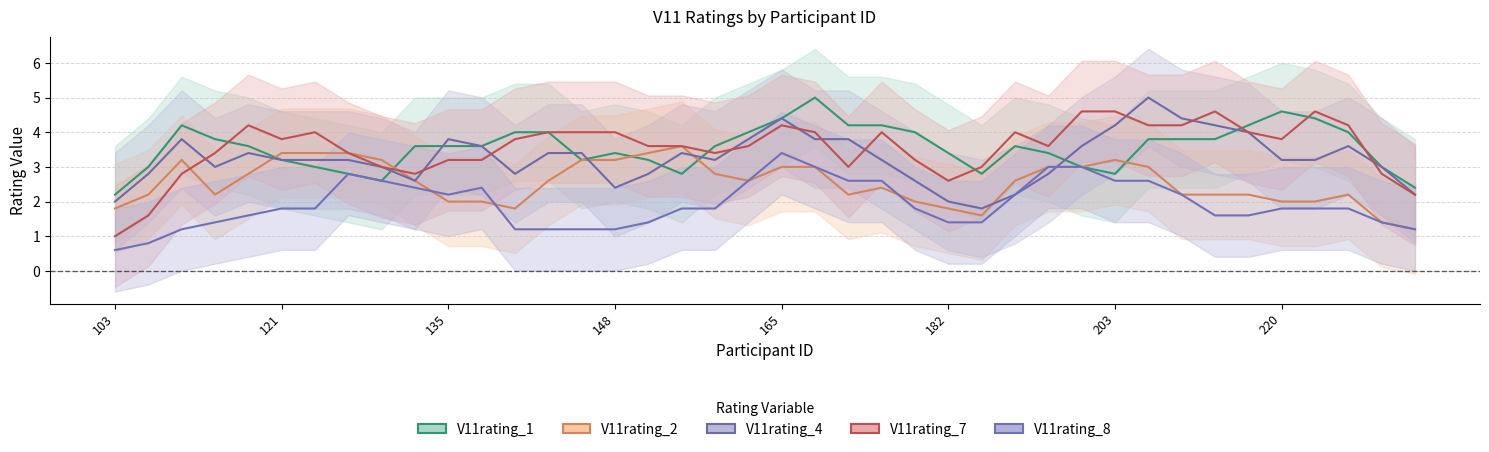

Reading left to right, list all the values displayed in this chart.

V11rating_1: 2.2	3.0	4.2	3.8	3.6	3.2	3.0	2.8	2.6	3.6	3.6	3.6	4.0	4.0	3.2	3.4	3.2	2.8	3.6	4.0	4.4	5.0	4.2	4.2	4.0	3.4	2.8	3.6	3.4	3.0	2.8	3.8	3.8	3.8	4.2	4.6	4.4	4.0	3.0	2.4
V11rating_2: 1.8	2.2	3.2	2.2	2.8	3.4	3.4	3.4	3.2	2.6	2.0	2.0	1.8	2.6	3.2	3.2	3.4	3.6	2.8	2.6	3.0	3.0	2.2	2.4	2.0	1.8	1.6	2.6	3.0	3.0	3.2	3.0	2.2	2.2	2.2	2.0	2.0	2.2	1.4	1.2
V11rating_4: 2.0	2.8	3.8	3.0	3.4	3.2	3.2	3.2	3.0	2.6	3.8	3.6	2.8	3.4	3.4	2.4	2.8	3.4	3.2	3.8	4.4	3.8	3.8	3.2	2.6	2.0	1.8	2.2	2.8	3.6	4.2	5.0	4.4	4.2	4.0	3.2	3.2	3.6	3.0	2.2
V11rating_7: 1.0	1.6	2.8	3.4	4.2	3.8	4.0	3.4	3.0	2.8	3.2	3.2	3.8	4.0	4.0	4.0	3.6	3.6	3.4	3.6	4.2	4.0	3.0	4.0	3.2	2.6	3.0	4.0	3.6	4.6	4.6	4.2	4.2	4.6	4.0	3.8	4.6	4.2	2.8	2.2
V11rating_8: 0.6	0.8	1.2	1.4	1.6	1.8	1.8	2.8	2.6	2.4	2.2	2.4	1.2	1.2	1.2	1.2	1.4	1.8	1.8	2.6	3.4	3.0	2.6	2.6	1.8	1.4	1.4	2.2	3.0	3.0	2.6	2.6	2.2	1.6	1.6	1.8	1.8	1.8	1.4	1.2